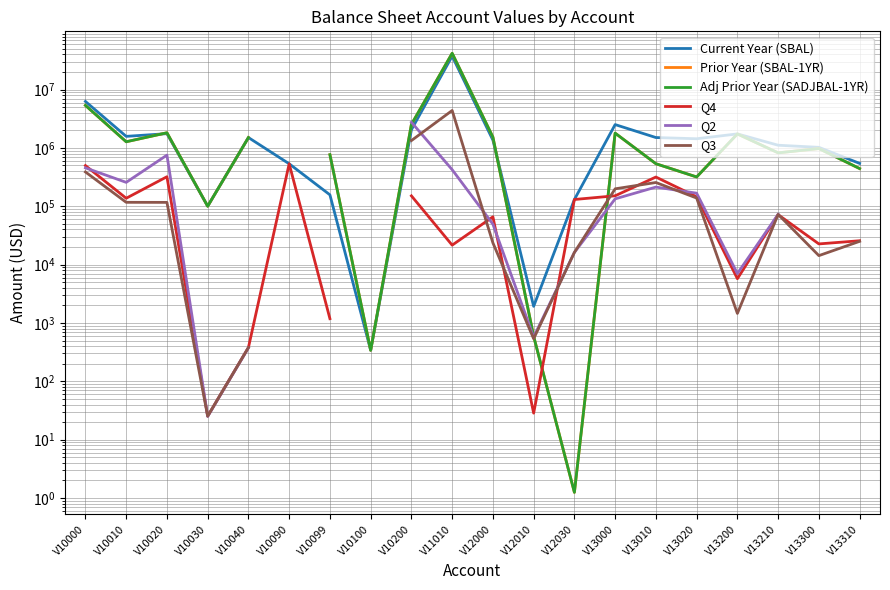

At which category does Q3 reach its first local valley?

V10030